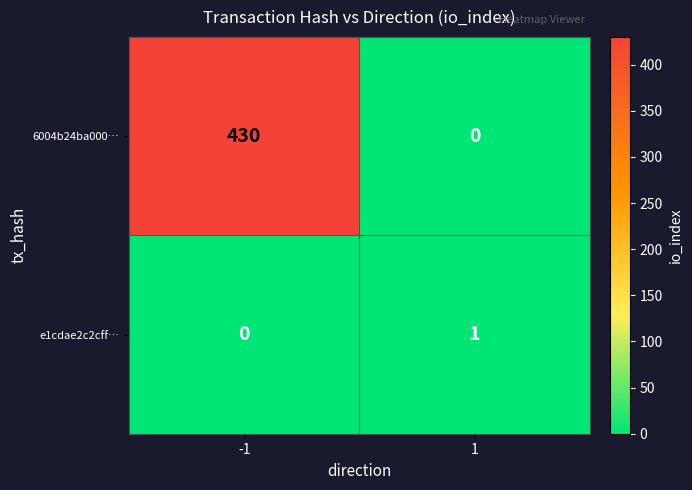

Reading left to right, extract all data points from this chart.

6004b24ba000…: 430	0
e1cdae2c2cff…: 0	1